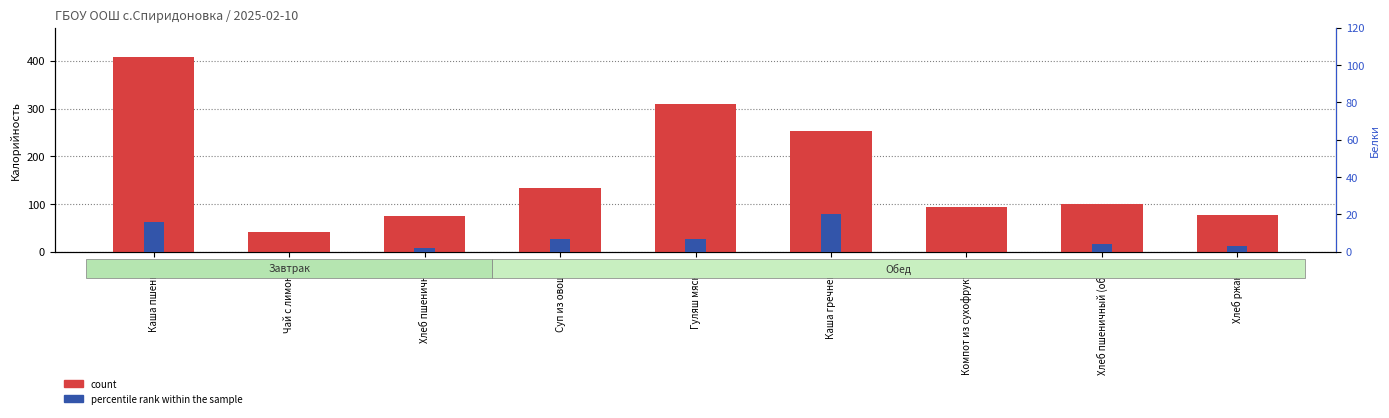

List the series in order of their peak value, highest first.

count, percentile rank within the sample